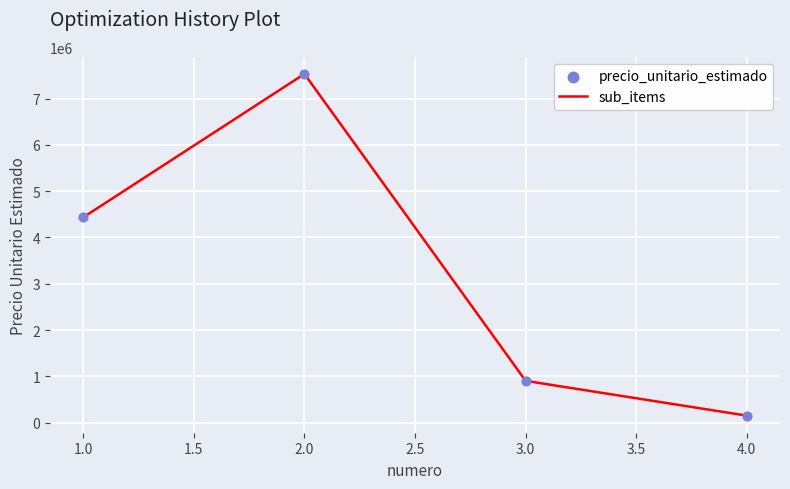

What is the maximum value shown in the chart?

7533000